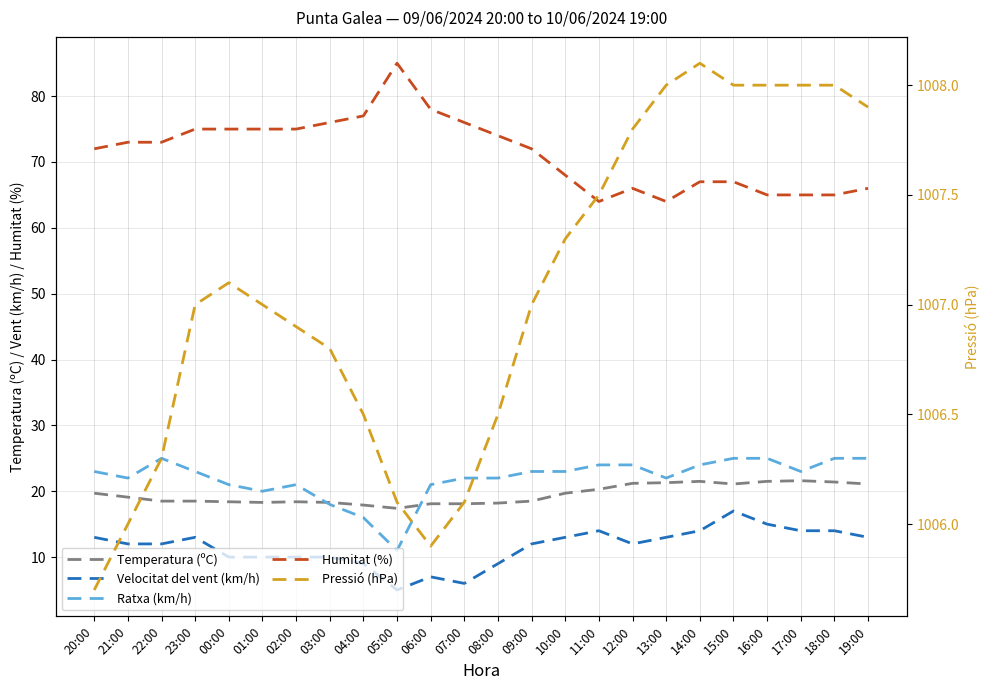

Which category has the highest value across all series?

14:00